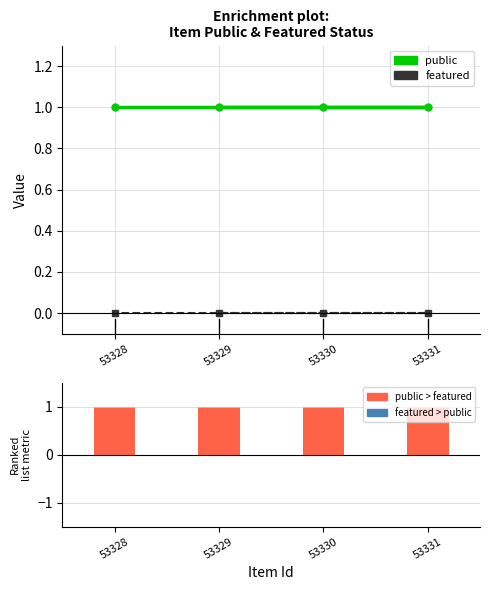

What is the label of the 1st bar from the right?

53328